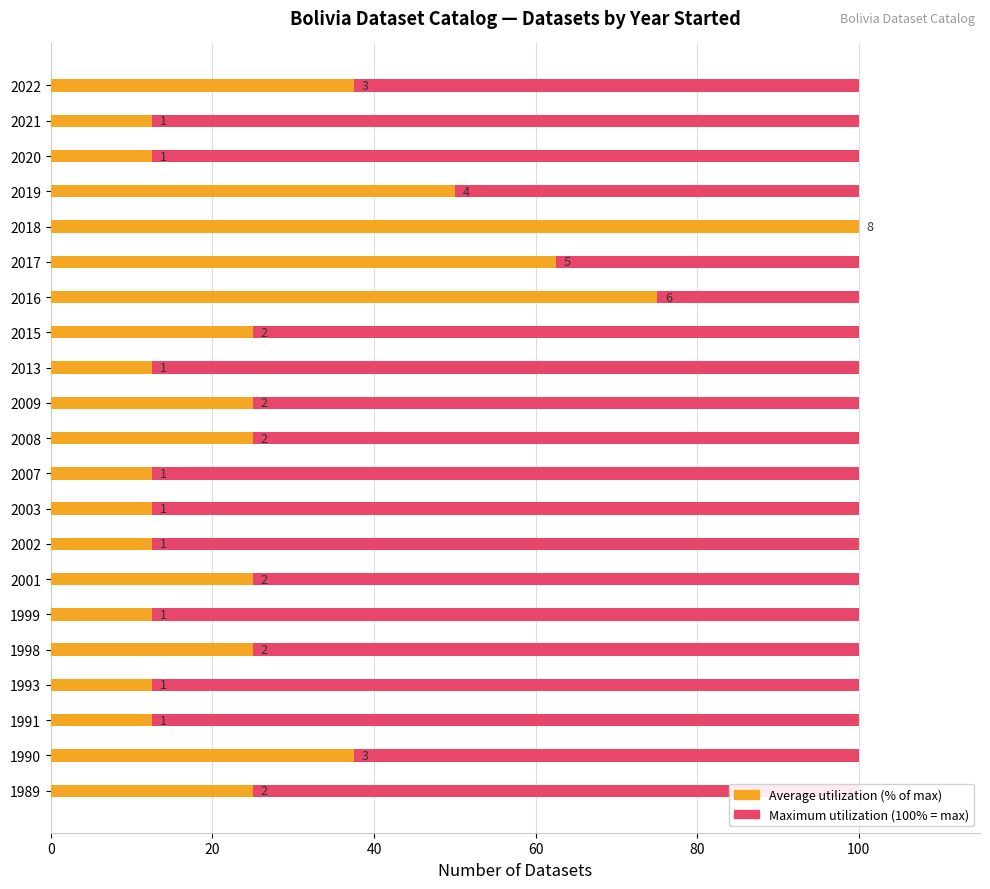

What are all the series names shown in the legend?

Maximum utilization, Average utilization